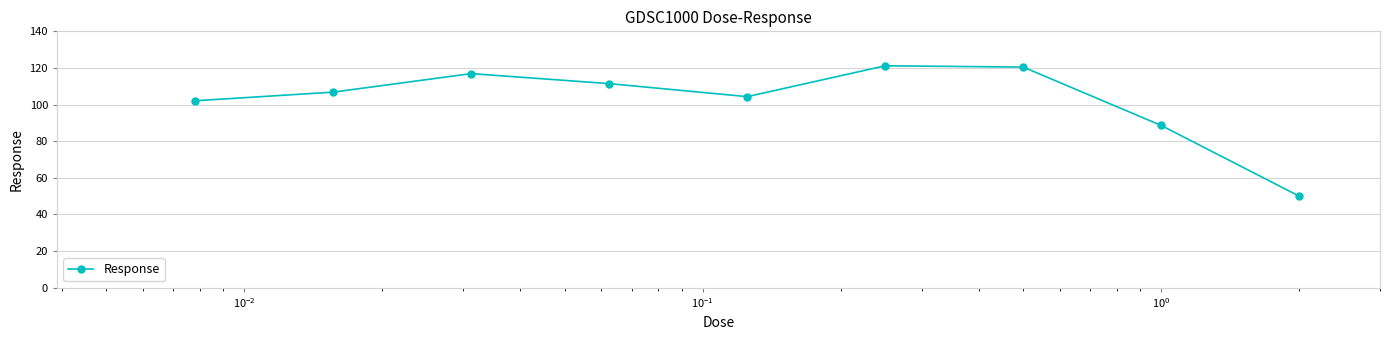

Reading left to right, extract all data points from this chart.

102.1	106.8	116.9	111.4	104.3	121.2	120.5	88.6	49.9